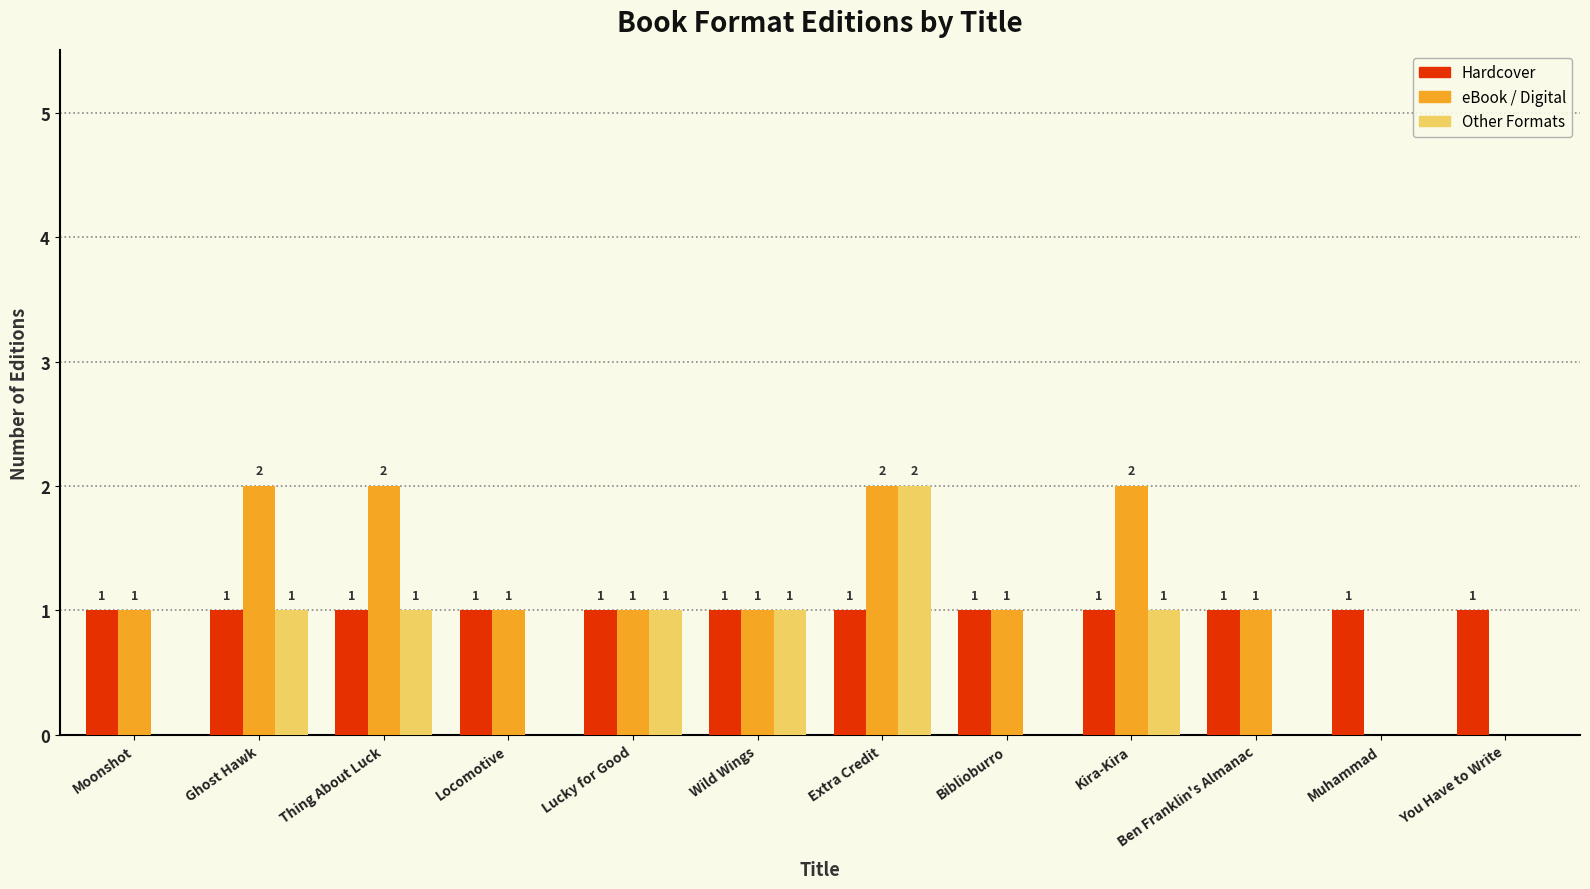

What is the sum of the Other Formats values at Lucky for Good and Locomotive?

1